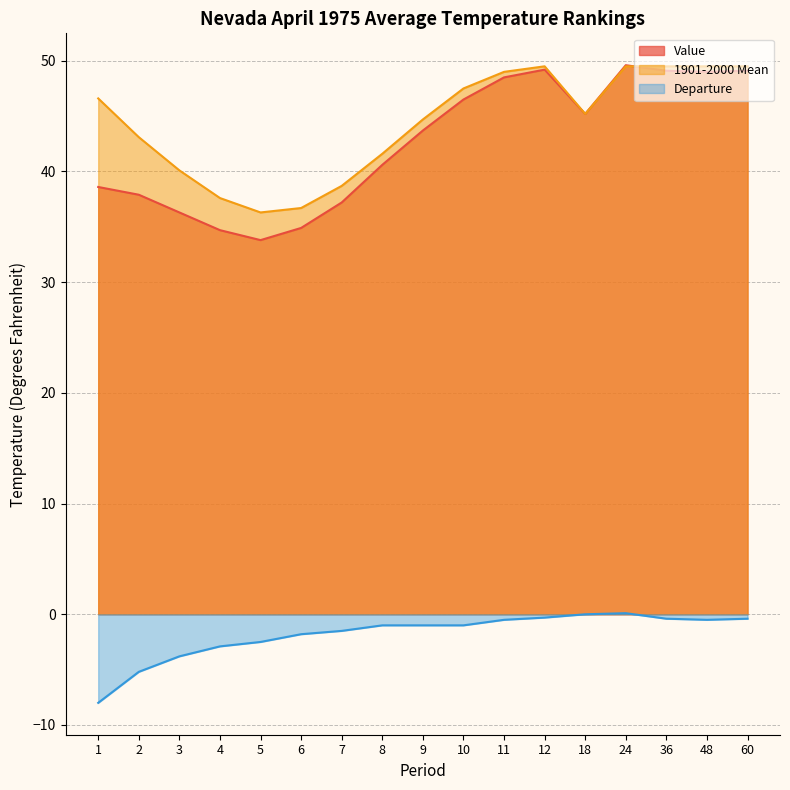

Is it true that Departure equals -0.1 at 60?

False